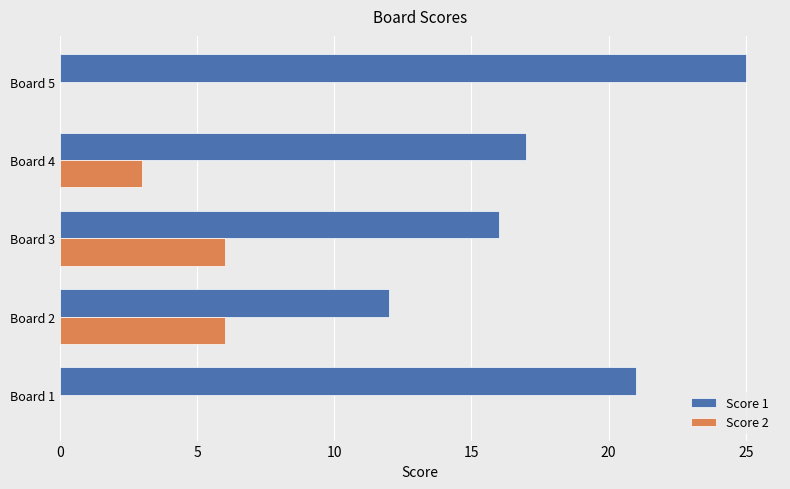

True or false: Score 2 has a value of 9 at Board 2.

False